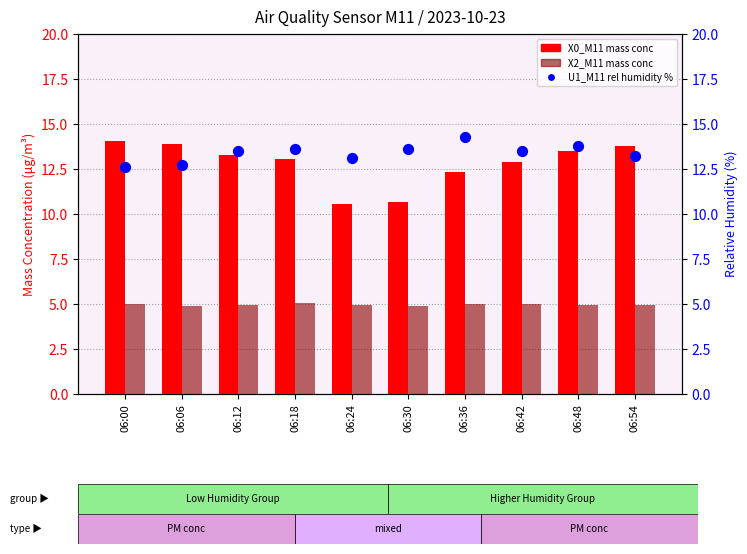

What is the total value across all series at 06:48?

32.2